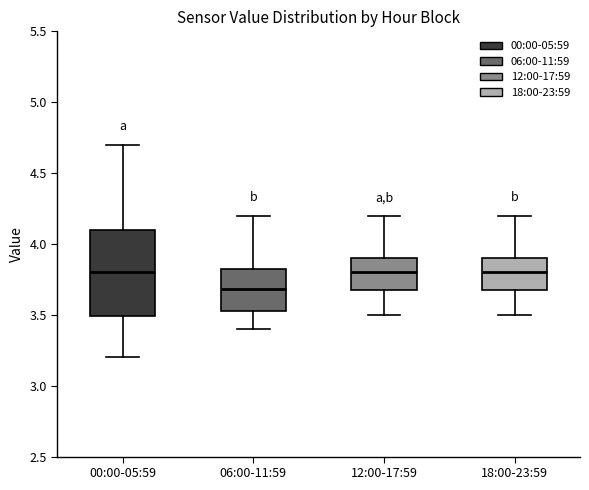

Where does the upper whisker of the box for 00:00-05:59 end on the y-axis? The values are not printed on the chart, so give them approximately, as read against the axis.

4.70